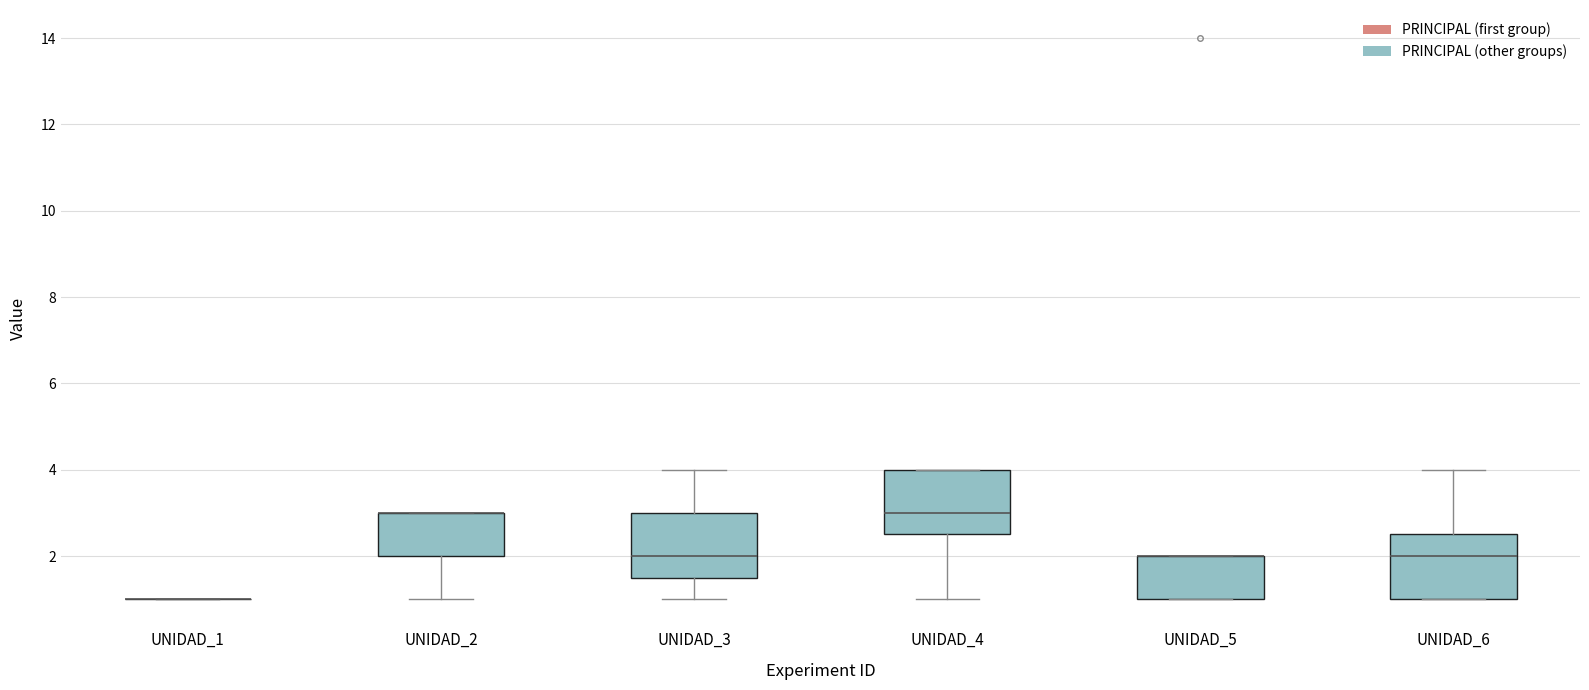

Reading left to right, transcribe this box plot: for each box, give where its median line is, the range the box spans, and where its two whiskers end, as read against the y-axis. The values are not printed on the chart, so give them approximately, as read against the axis.

UNIDAD_1: box collapsed to a line at 1.0, whiskers 1.0 to 1.0
UNIDAD_2: median 3.0 (drawn on the box's upper edge), box 2.0 to 3.0, whiskers 1.0 to 3.0
UNIDAD_3: median 2.0, box 1.6 to 3.0, whiskers 1.0 to 4.0
UNIDAD_4: median 3.0, box 2.6 to 4.0, whiskers 1.0 to 4.0
UNIDAD_5: median 2.0 (drawn on the box's upper edge), box 1.0 to 2.0, whiskers 1.0 to 2.0
UNIDAD_6: median 2.0, box 1.0 to 2.6, whiskers 1.0 to 4.0